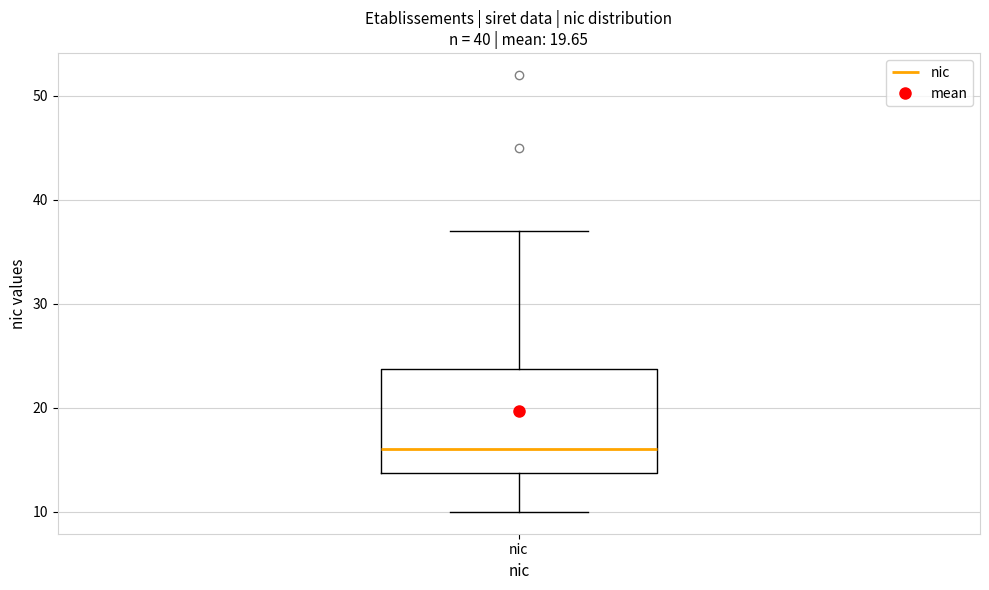

Read this box plot against the y-axis: the position of the median line, the range covered by the box, and the ends of both whiskers. The values are not printed on the chart, so give them approximately, as read against the axis.

median 16, box 14 to 24, whiskers 10 to 37